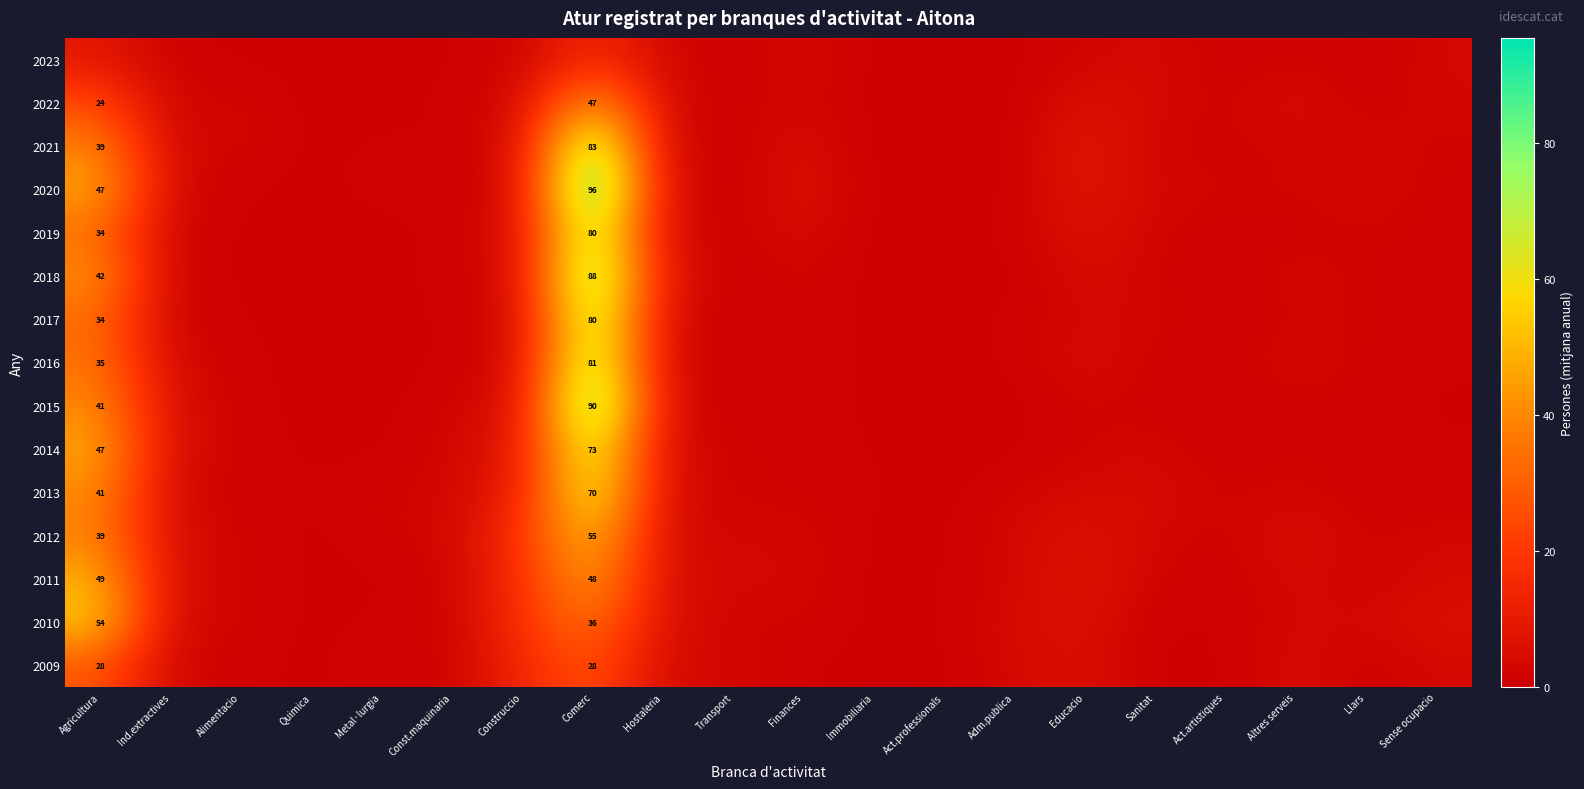

What is the maximum value shown in the chart?

95.5